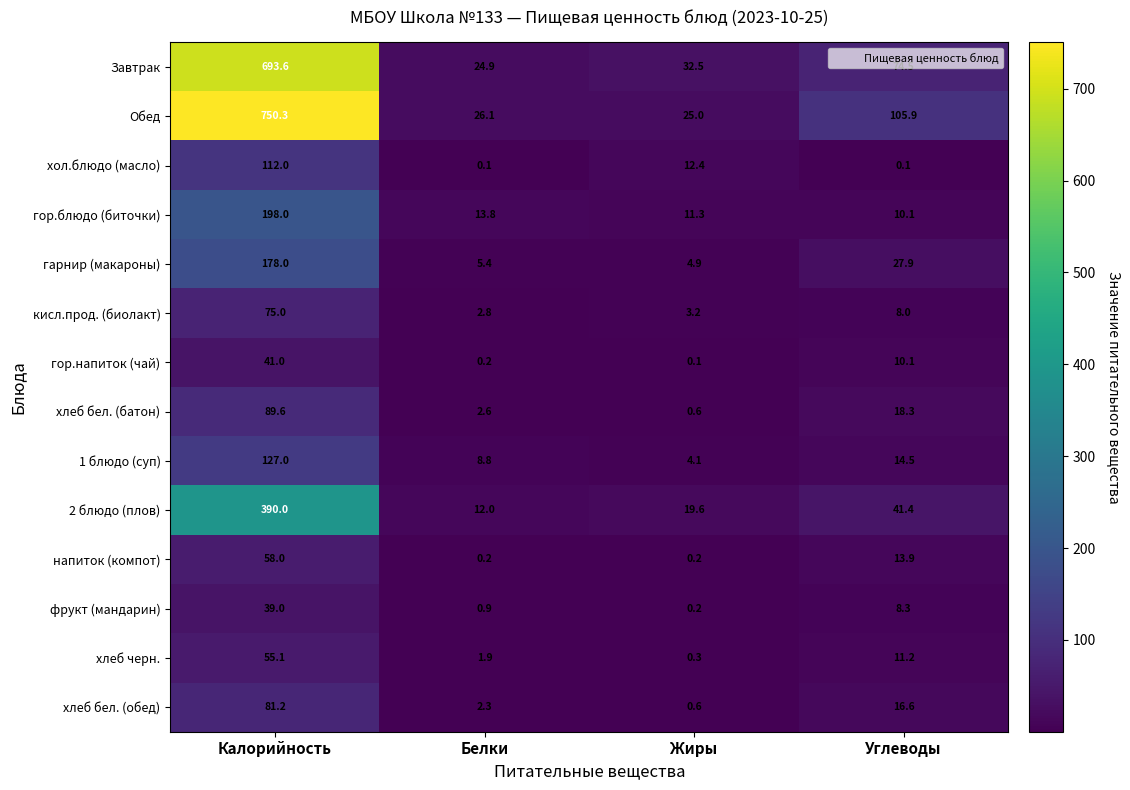

At how many categories does at least one series exceed 339?

1